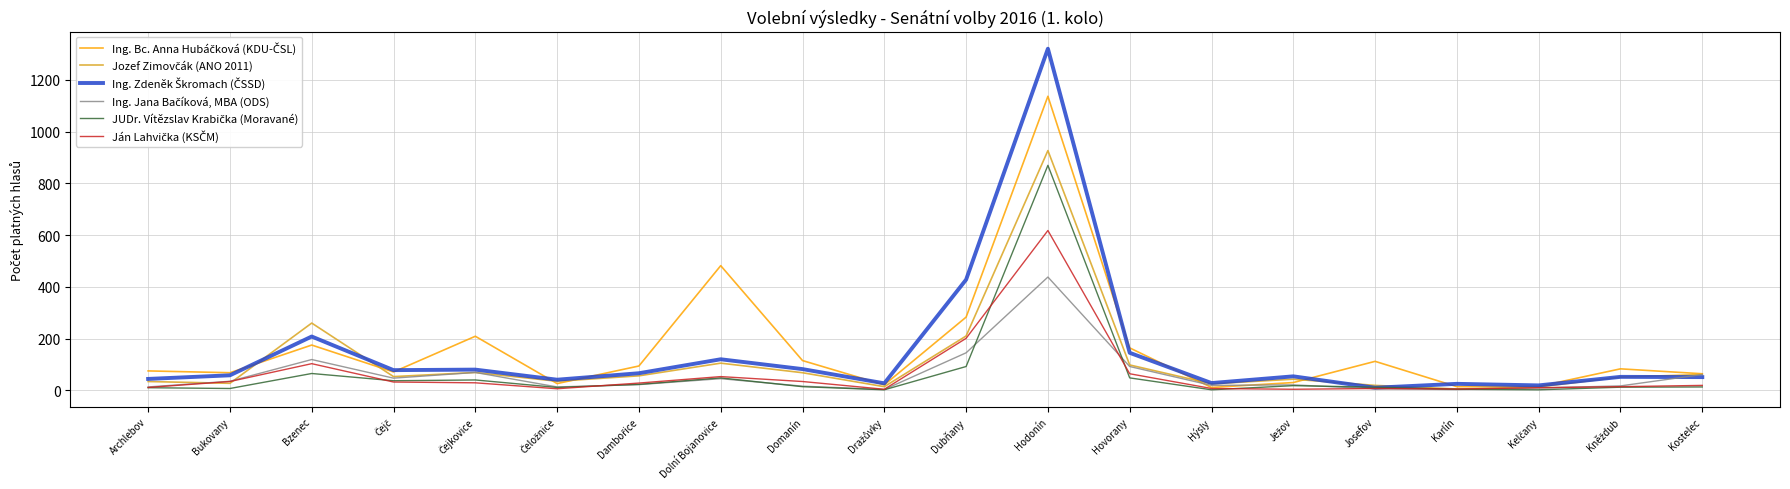

What is the spread (max minus min) of values at Hovorany?

116